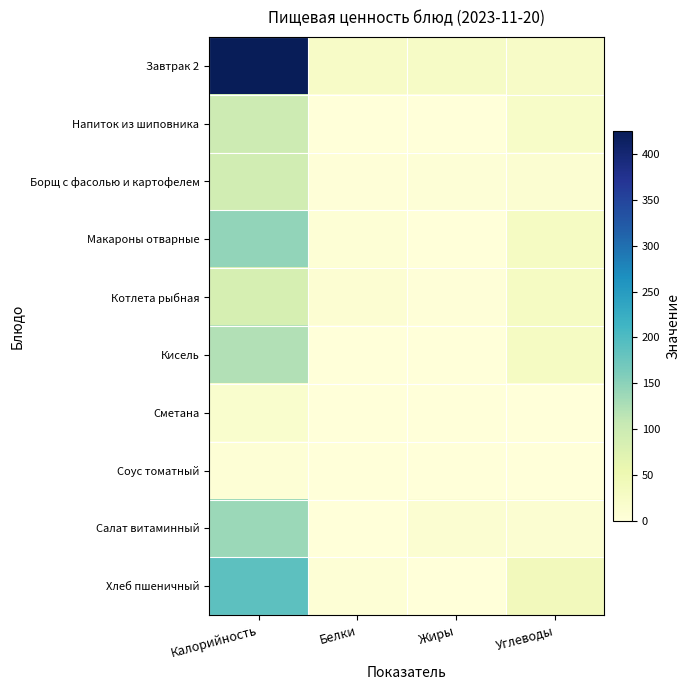

Between Белки and Жиры, which series saw the biggest shift?

Салат витаминный